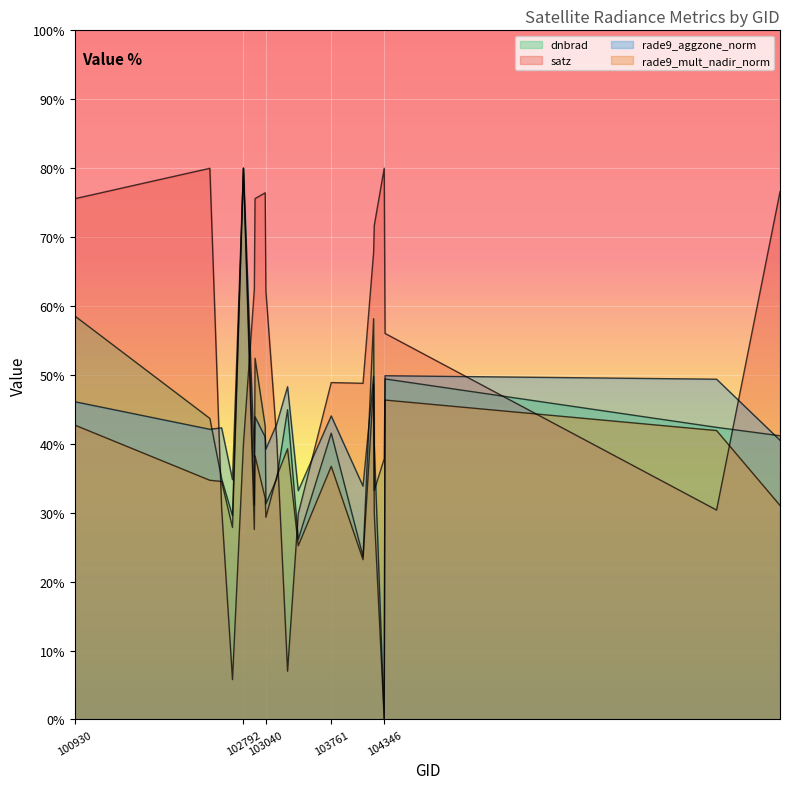

Where is rade9_aggzone_norm nearest to the value 40?

104236